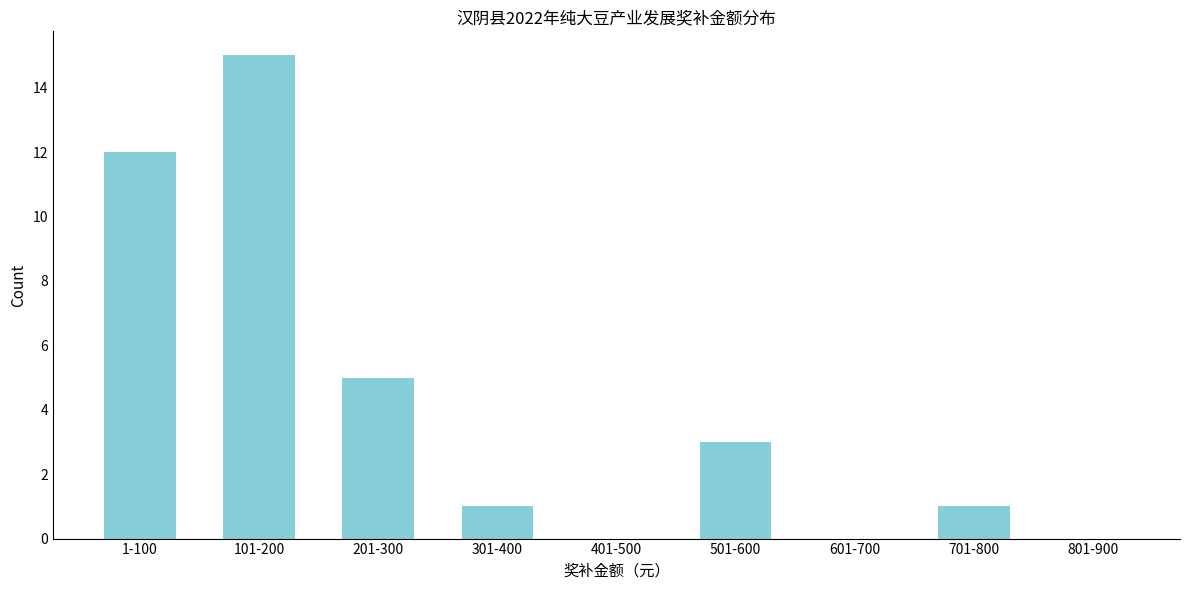

Reading left to right, what are all the values shown in this chart?

1-100=12	101-200=15	201-300=5	301-400=1	401-500=0	501-600=3	601-700=0	701-800=1	801-900=0